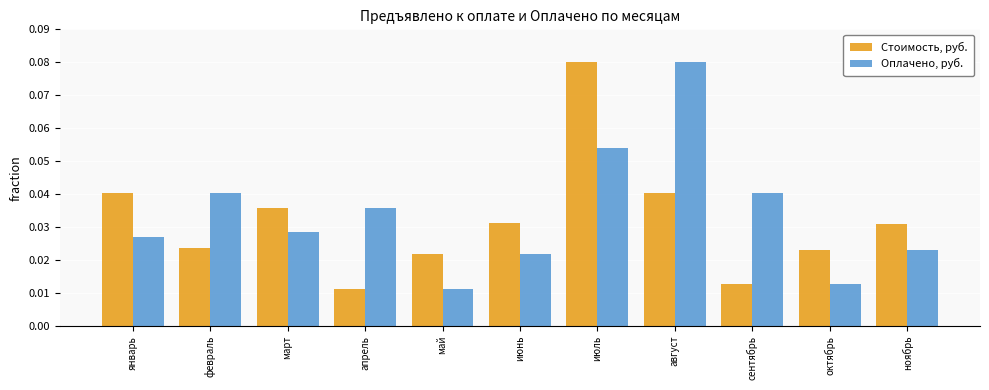

At how many categories does at least one series exceed 0?

11